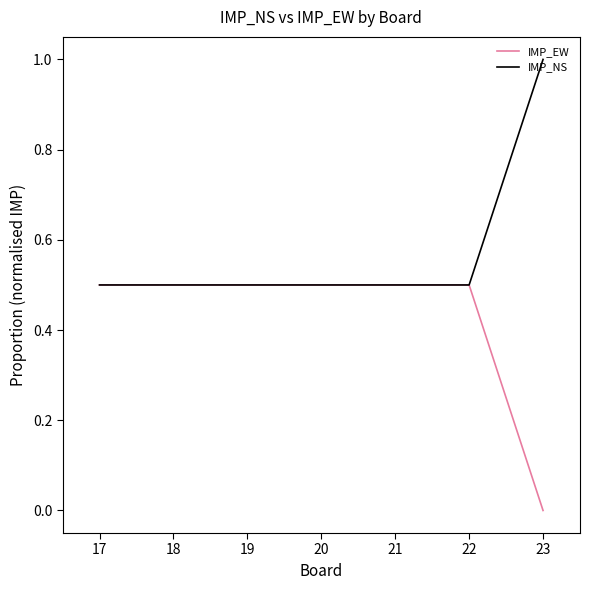

What is the lowest value of the IMP_NS series?

0.5